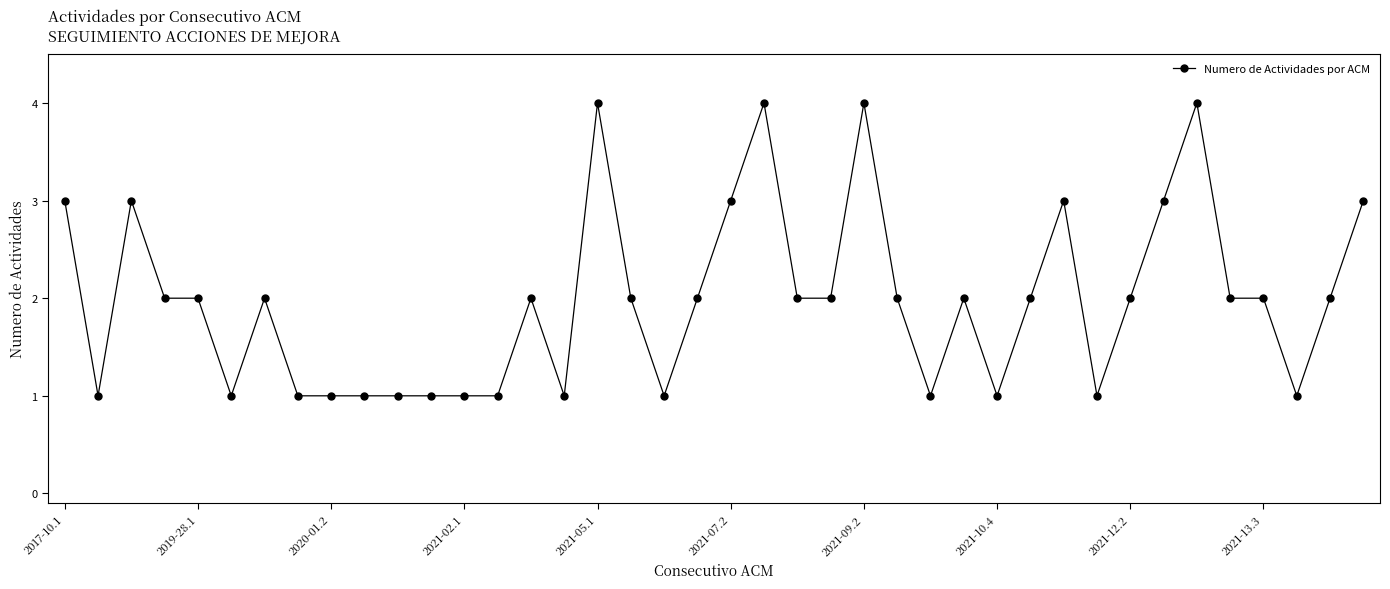

How many lines are shown in the chart?

1